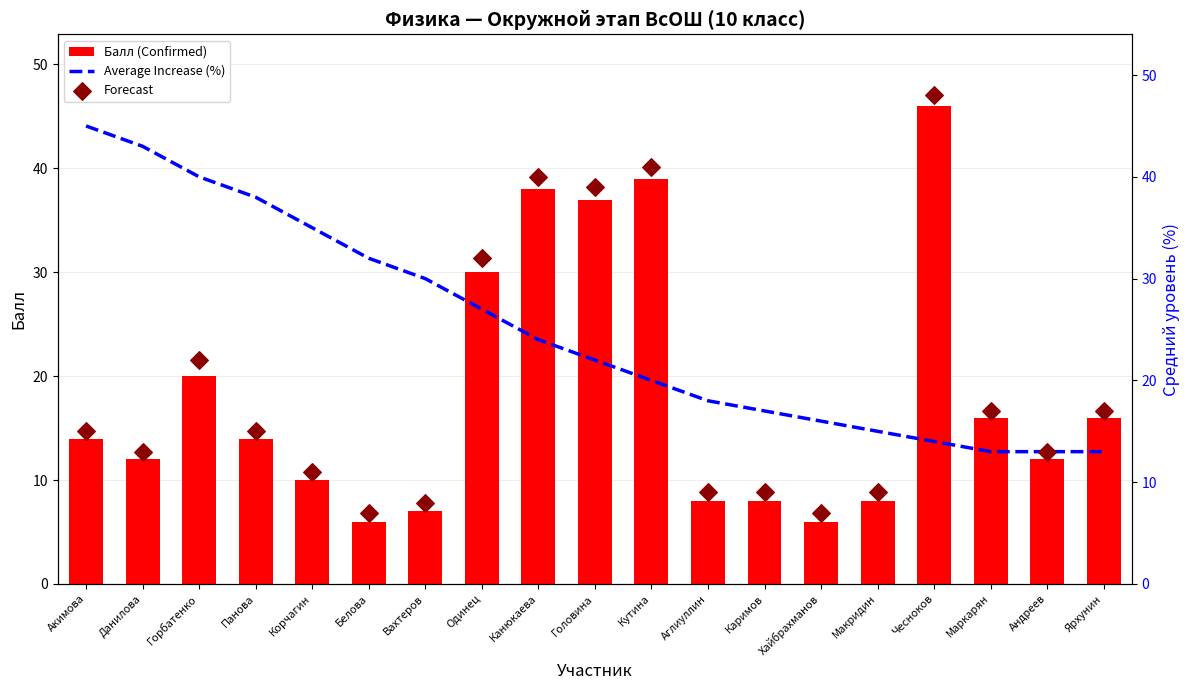

At how many categories does at least one series exceed 37?

8